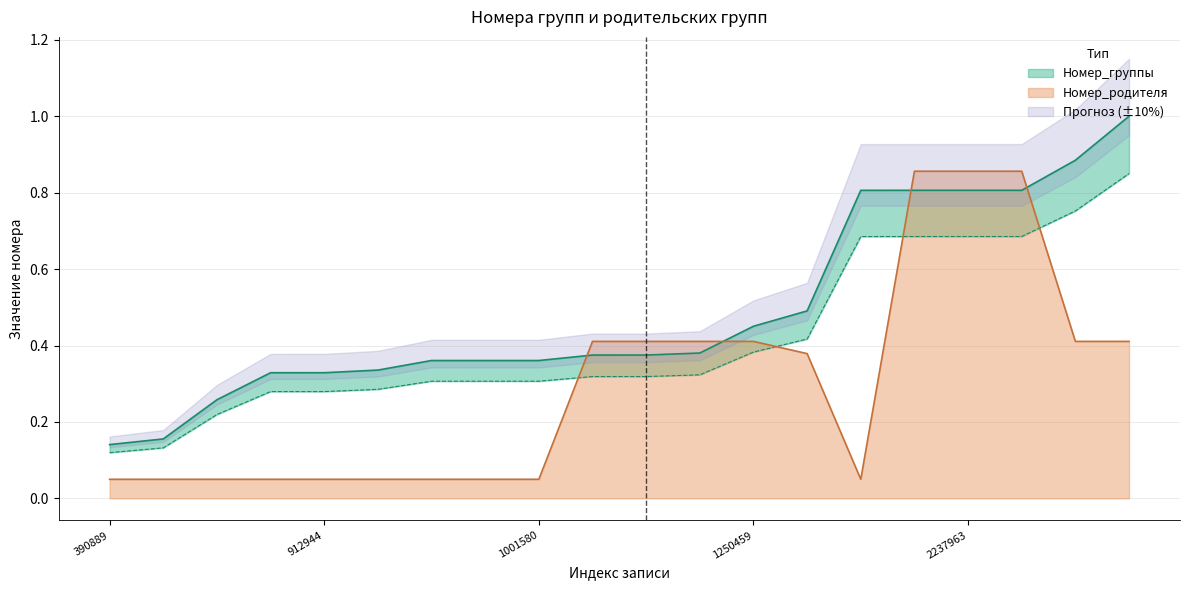

The value of Номер_родителя at 2776249 is 0.4. True or false?

True